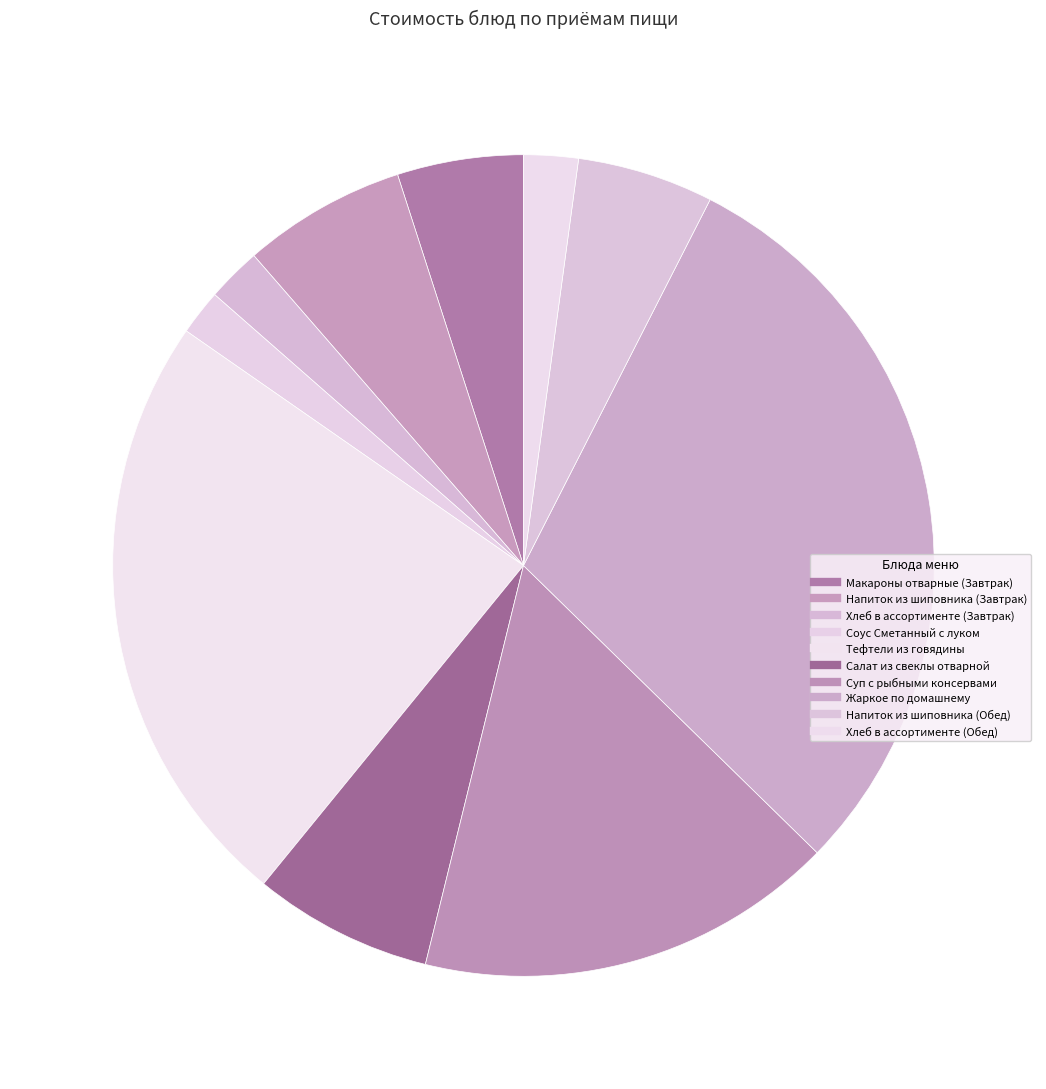

Does Макароны отварные (Завтрак) represent more than half of the total?

No